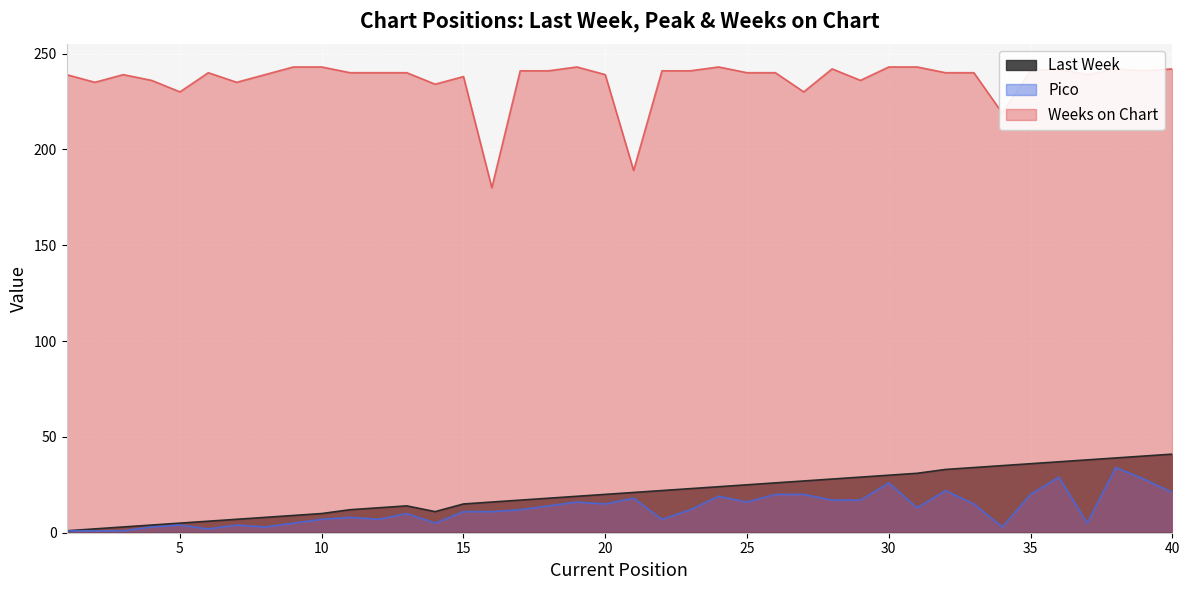

At which category does Pico reach its first local peak?

5